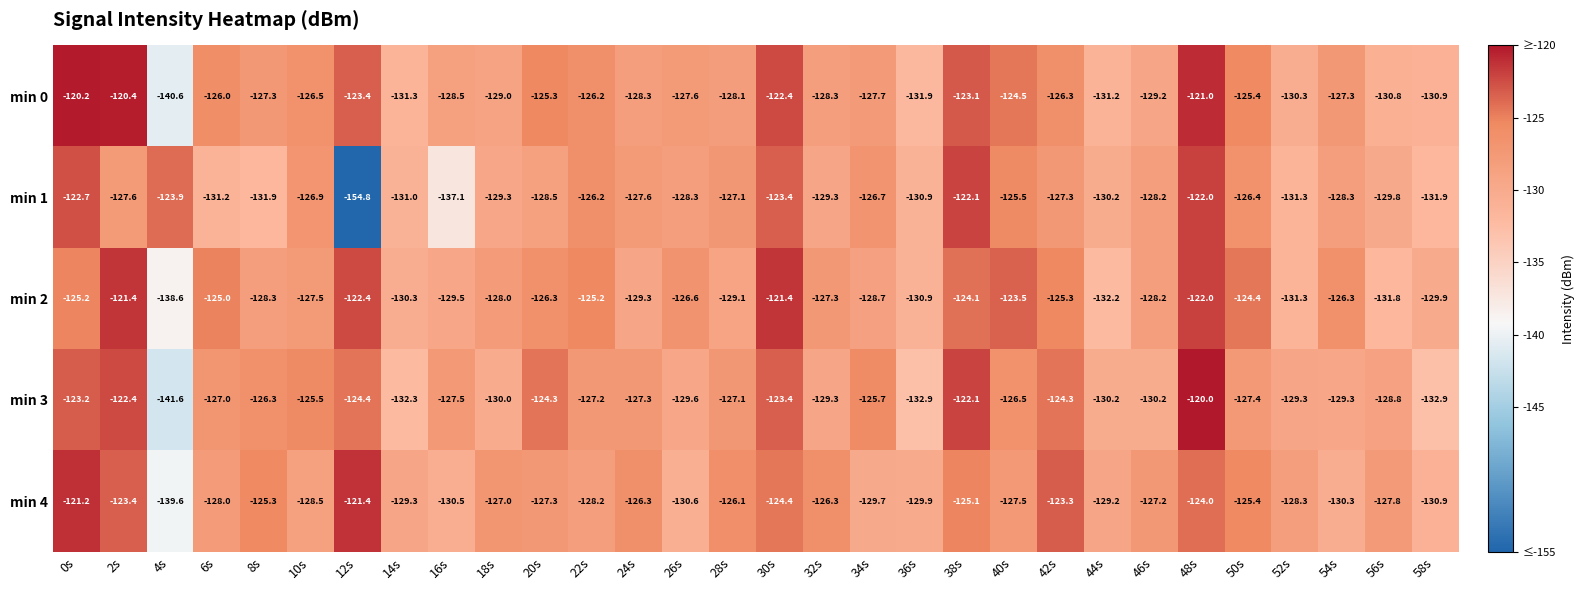

Which series has the widest spread of values?

min 1